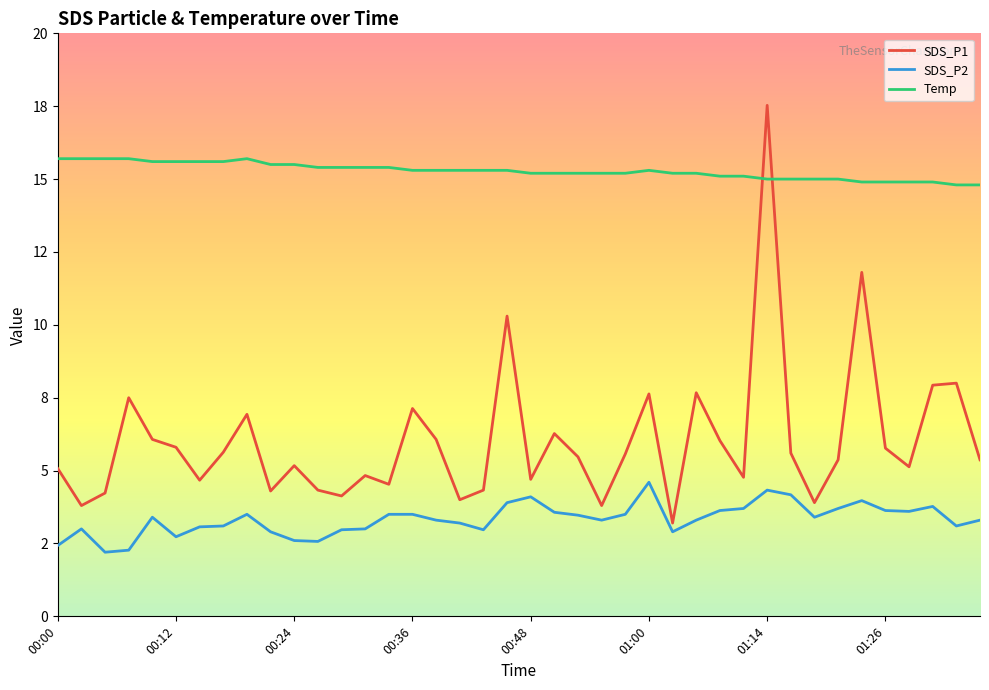

Which series has the largest range (max minus min)?

SDS_P1